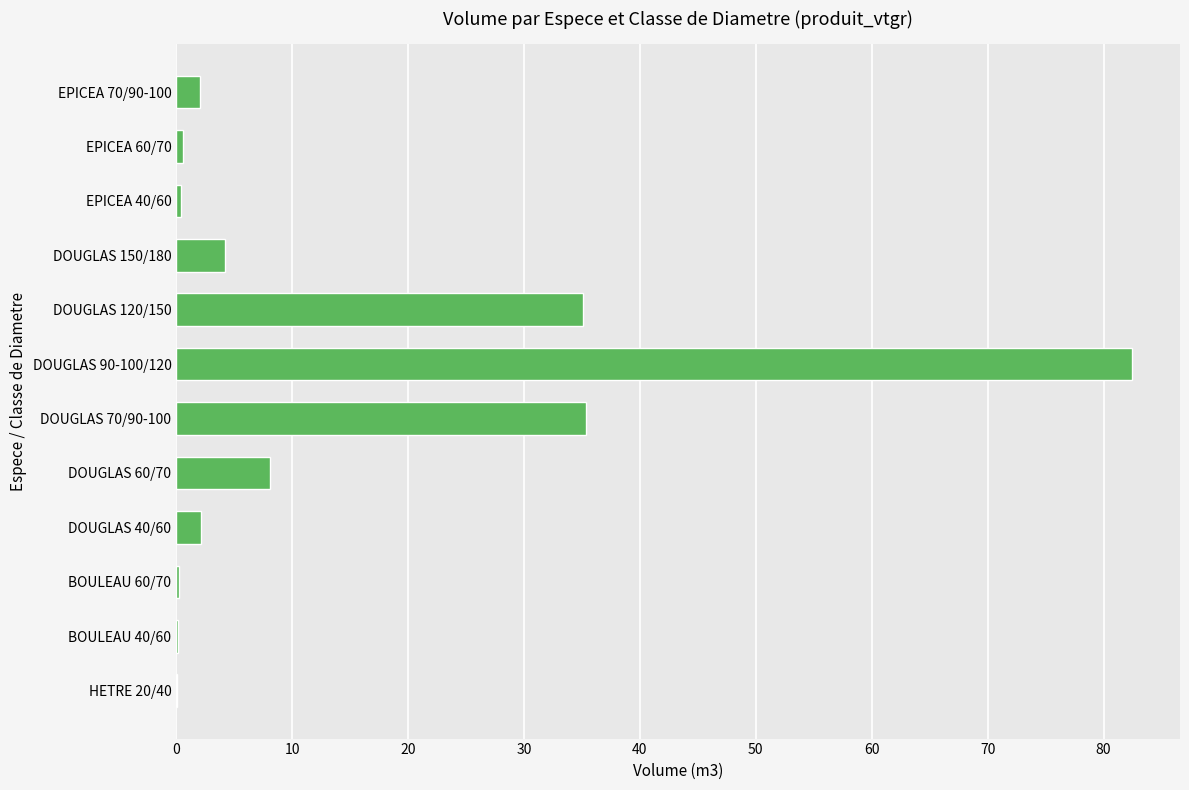

Between DOUGLAS 40/60 and DOUGLAS 90-100/120, which is larger?

DOUGLAS 90-100/120